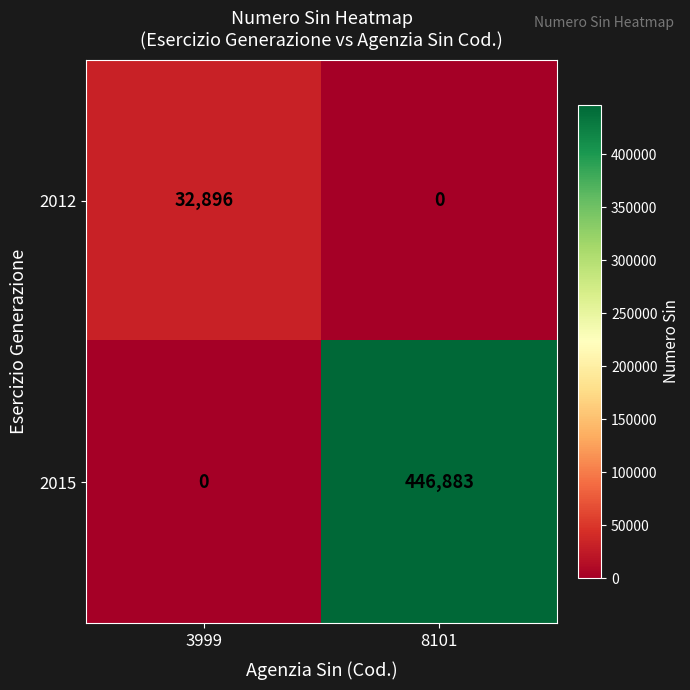

What is the difference between the 2015 values at 3999 and 8101?

446883